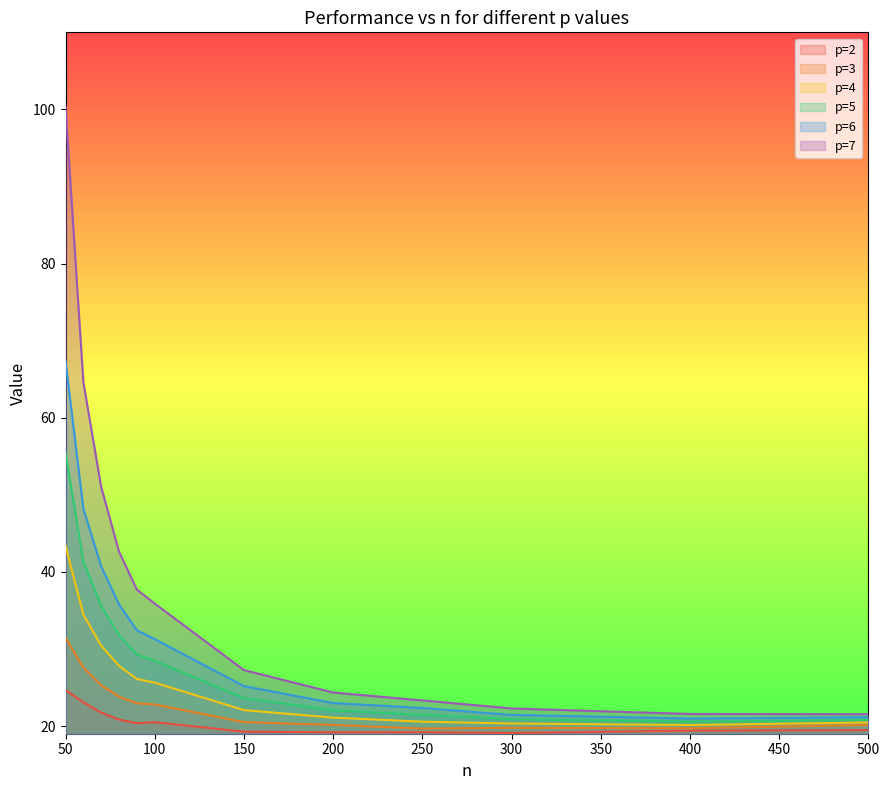

Does the chart display data point markers on the line(s)?

No